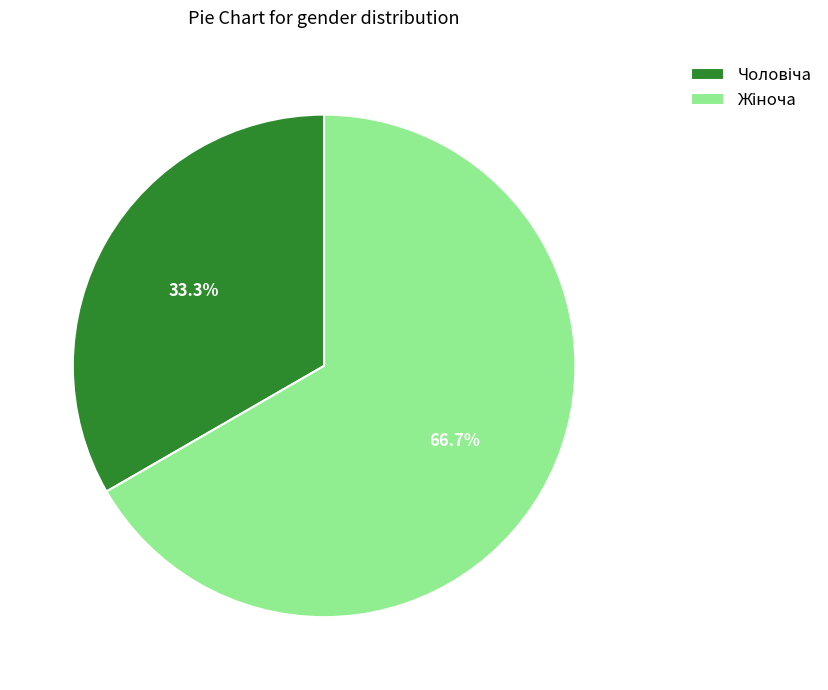

Is there a majority slice in this chart?

Yes